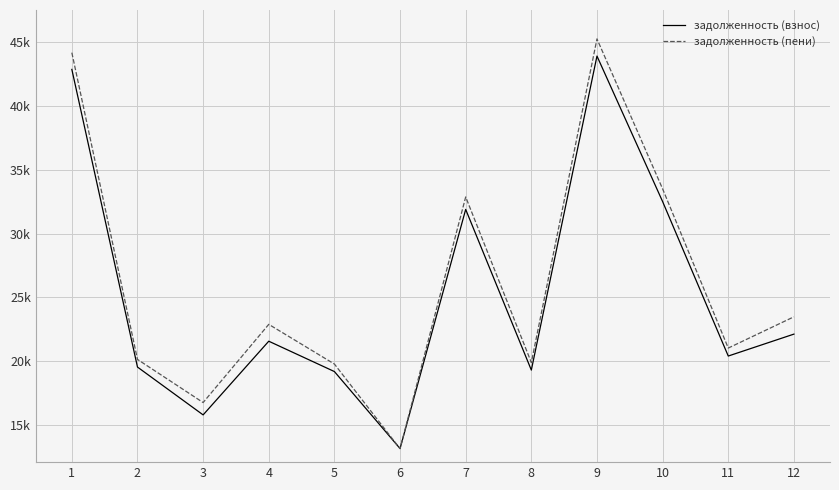

What is the minimum value shown in the chart?

13160.8